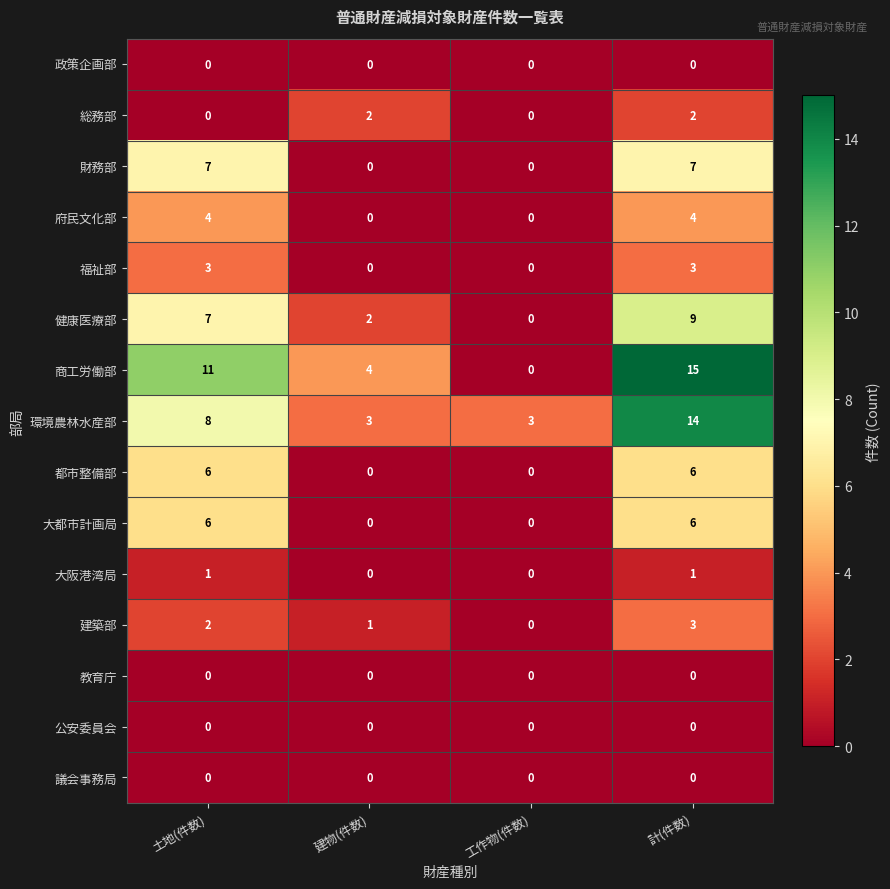

What is the average value of the 財務部 series?

4